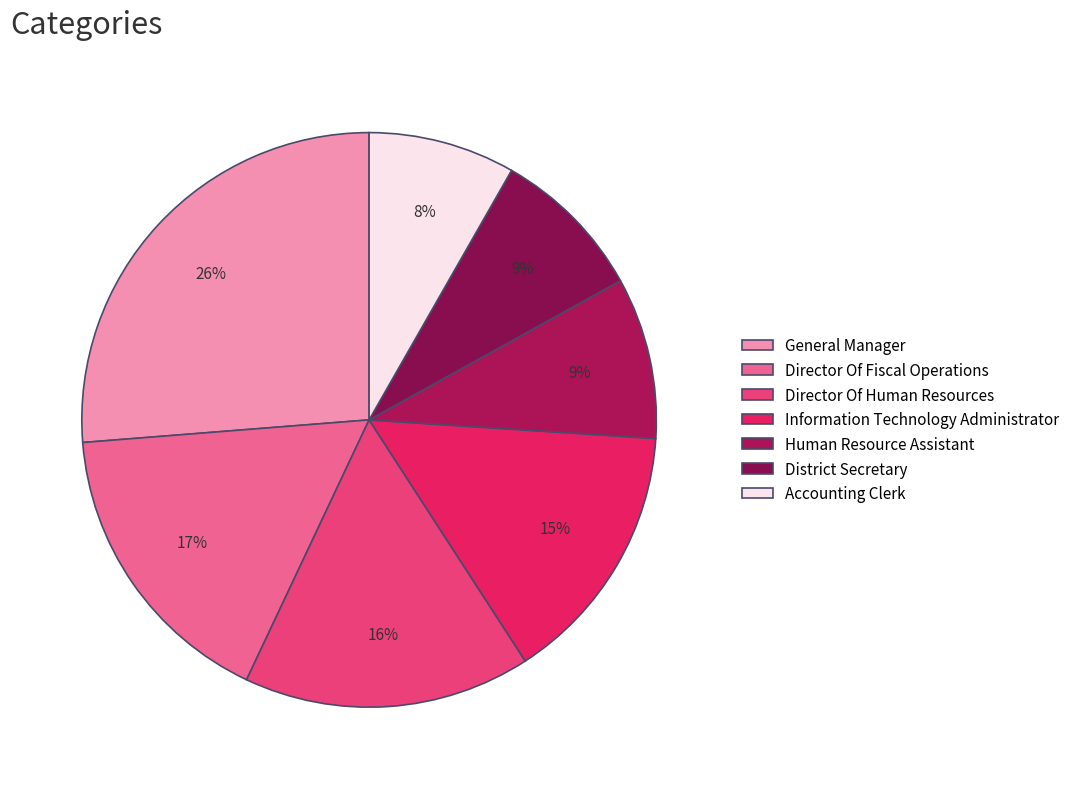

Between General Manager and Information Technology Administrator, which is larger?

General Manager